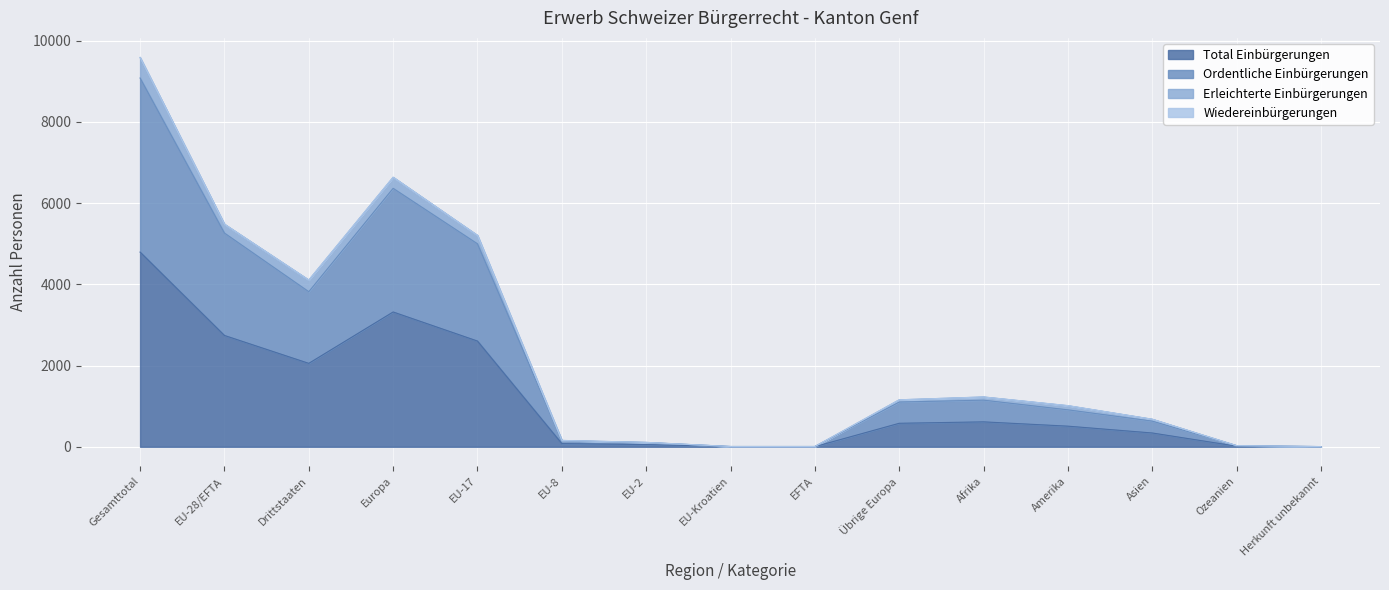

At how many categories does at least one series exceed 1923?

5